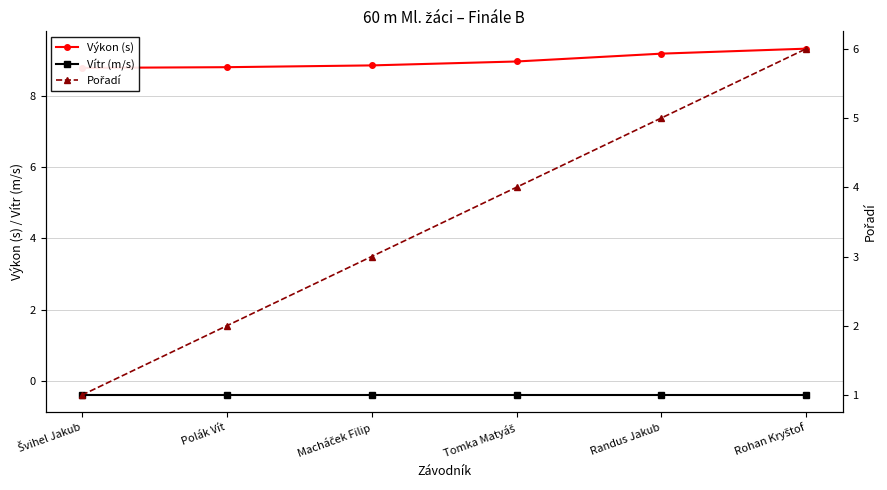

How many data points in Pořadí are above 4?

2